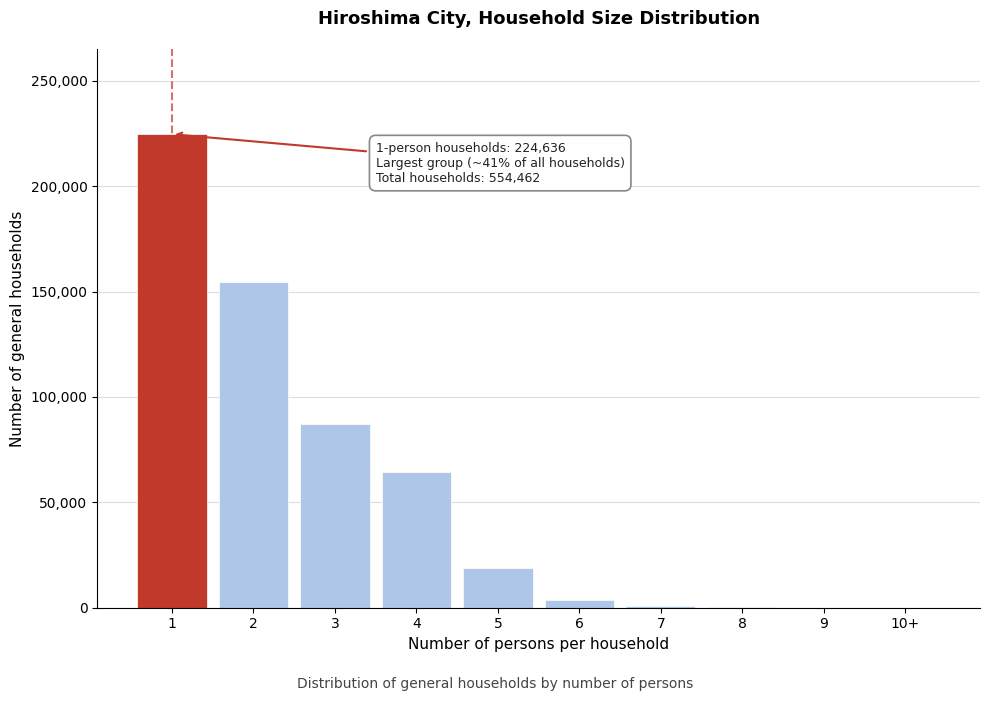

What is the greatest value displayed?

224636